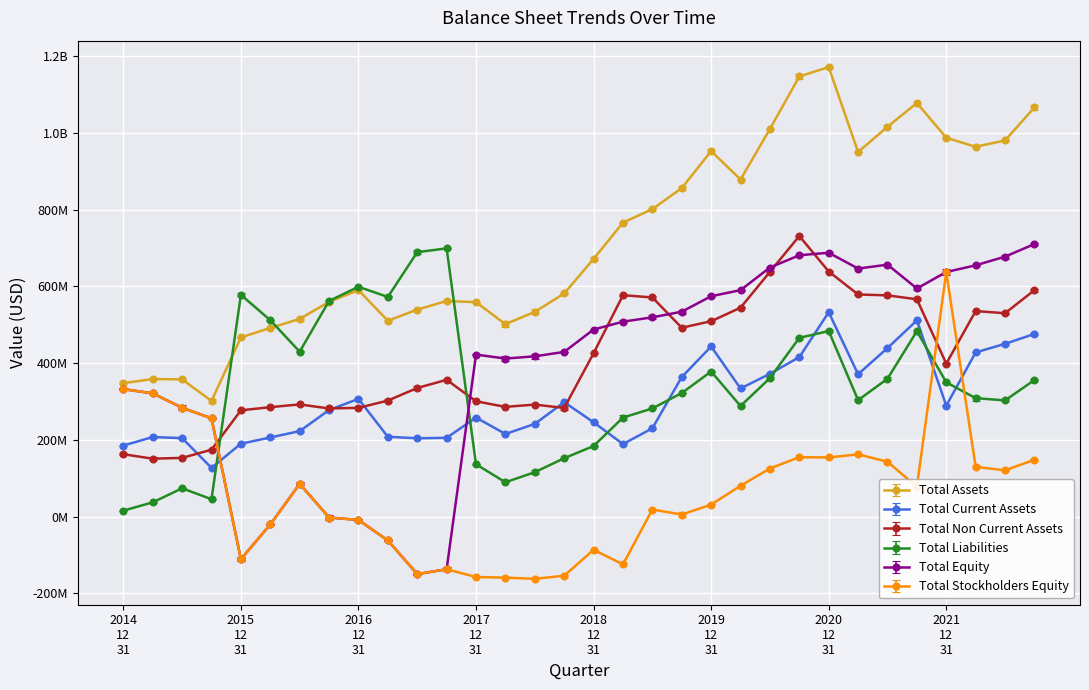

After their last crossing, which series has the higher values: Total Equity or Total Non Current Assets?

Total Equity